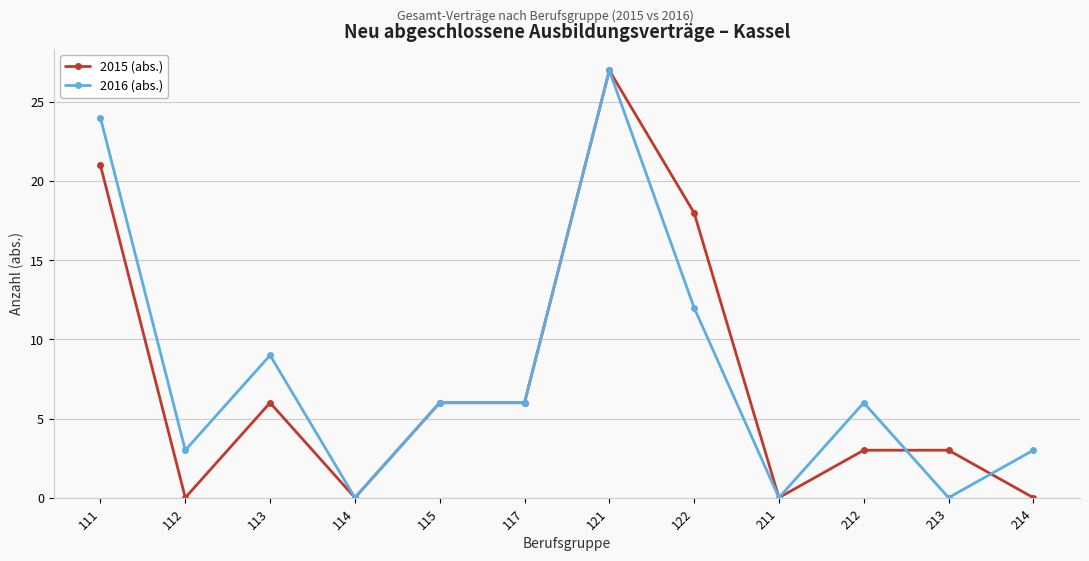

Which series has the largest total across all categories?

2016 (abs.)